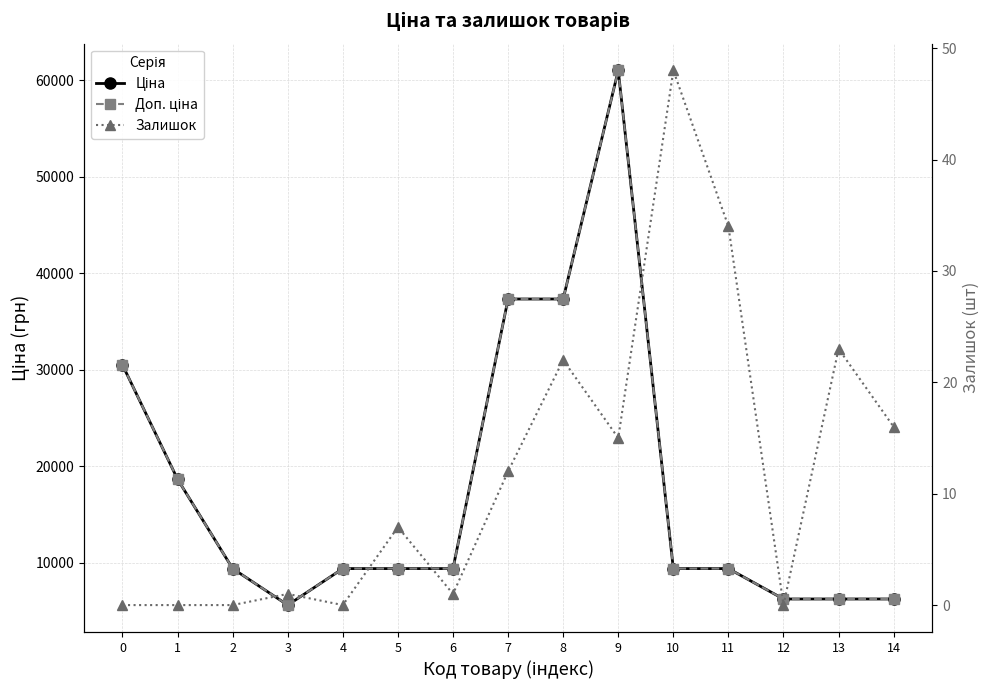

Reading left to right, what are all the values shown in this chart?

Ціна: 30512.3	18671.5	9416.9	5636.0	9416.9	9416.9	9416.9	37343.0	37343.0	61024.7	9416.9	9416.9	6266.7	6266.7	6266.7
Доп. ціна: 30512.3	18671.5	9416.9	5636.0	9416.9	9416.9	9416.9	37343.0	37343.0	61024.7	9416.9	9416.9	6266.7	6266.7	6266.7
Залишок: 0.0	0.0	0.0	1.0	0.0	7.0	1.0	12.0	22.0	15.0	48.0	34.0	0.0	23.0	16.0